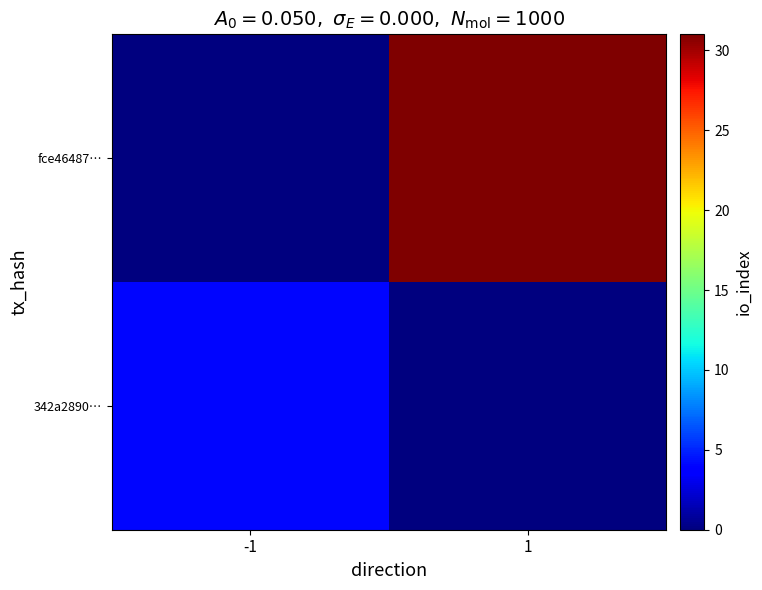

Rank the series by their average value, from lowest to highest.

342a2890…, fce46487…